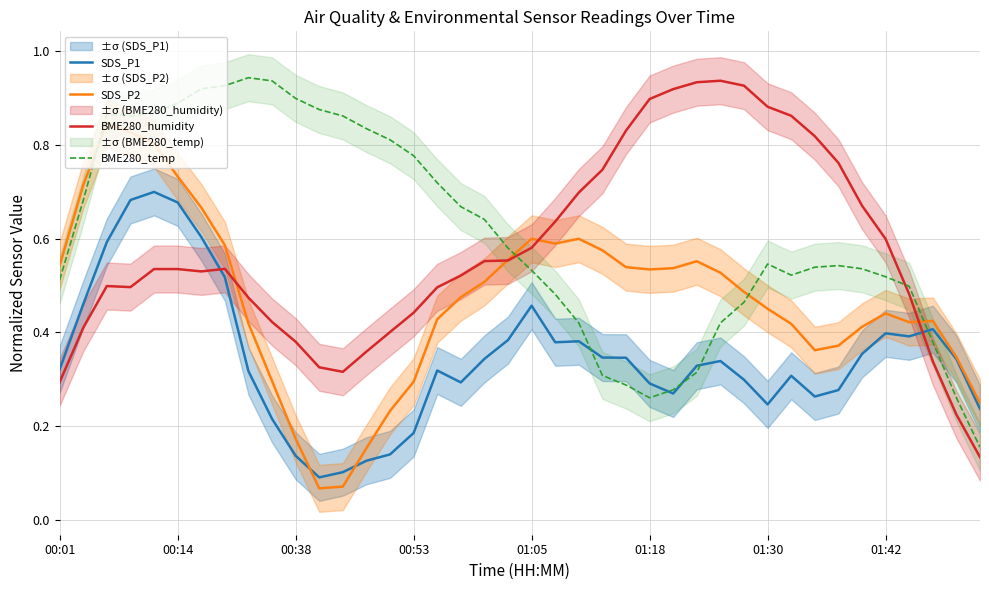

What is the approximate value of BME280_temp at 31?

0.5